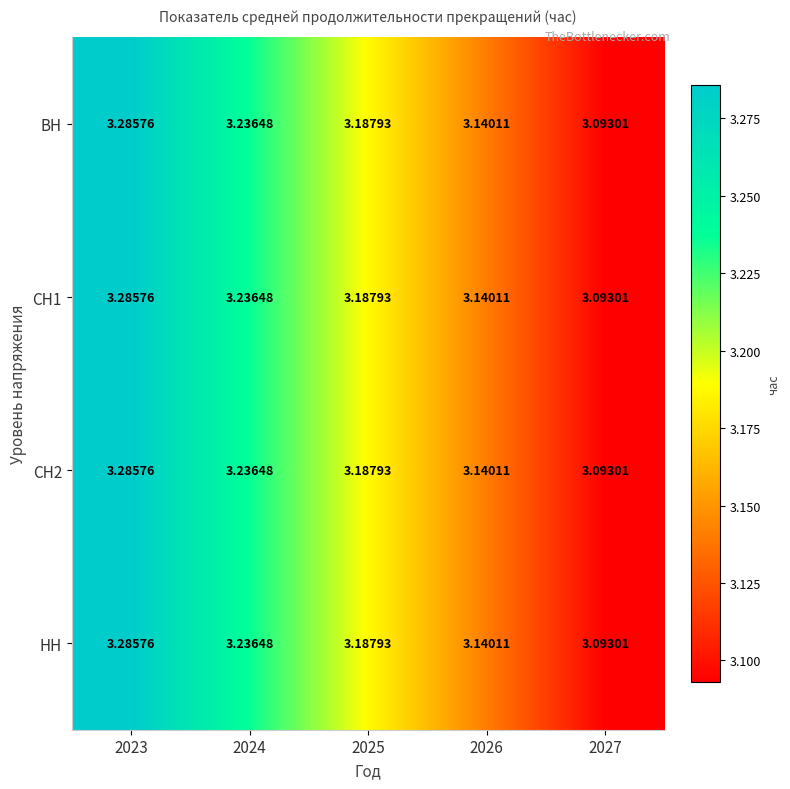

How many categories are shown in the chart?

5